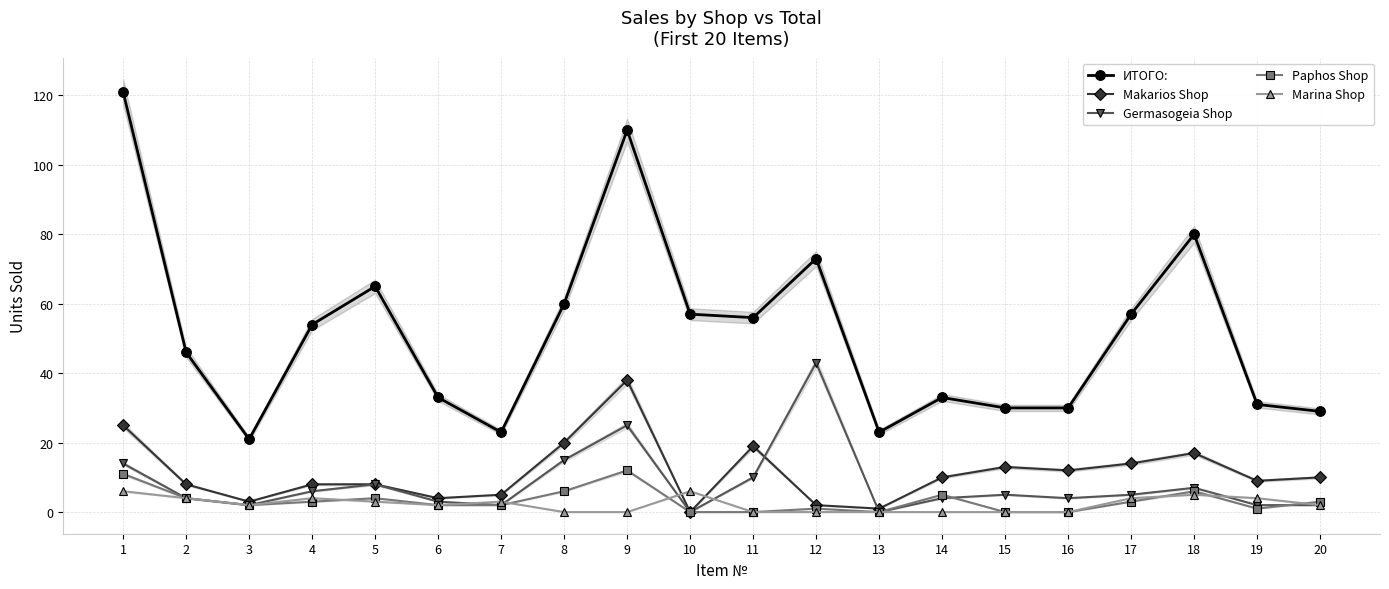

Where does the Paphos Shop series first go above 3?

1